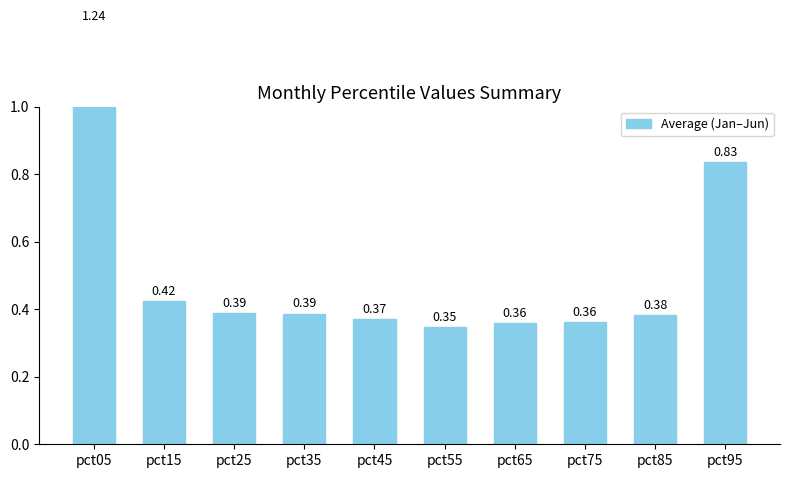

Is it true that the value at pct45 is 0.6?

False